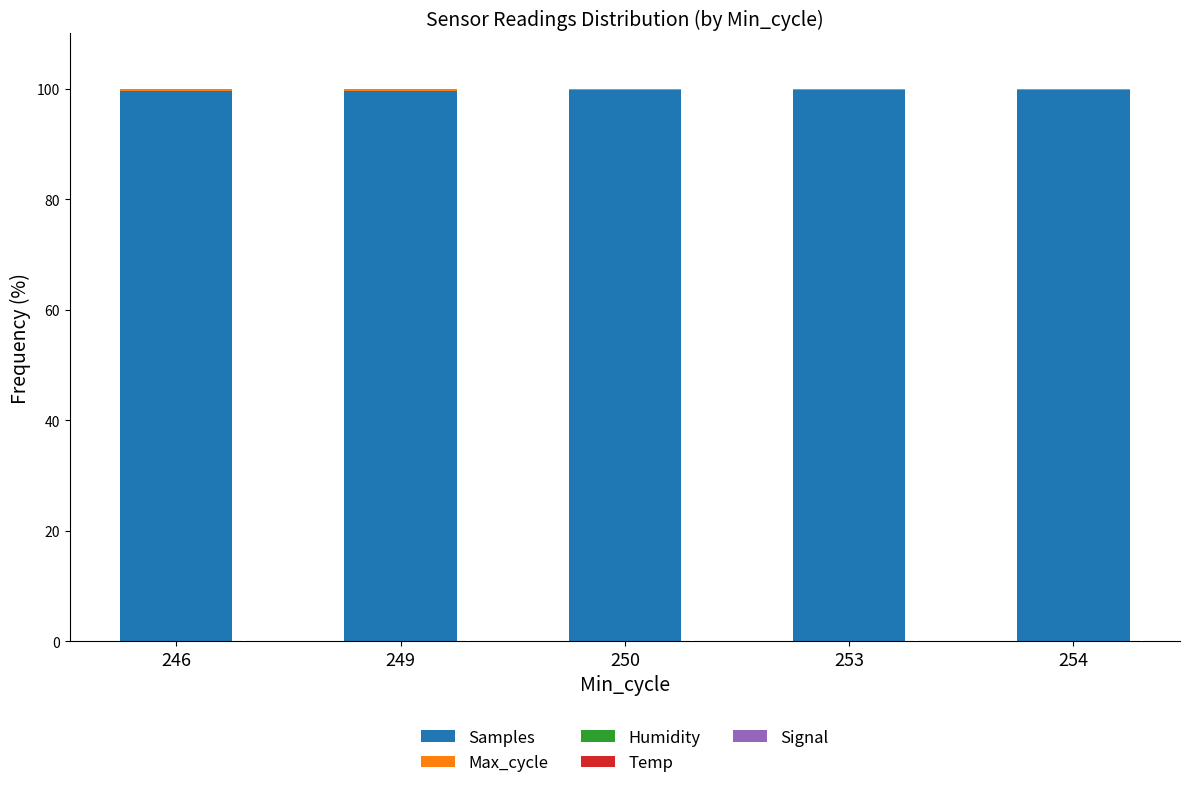

Reading left to right, list all the values displayed in this chart.

Samples: 99.7	99.5	99.7	99.8	99.8
Max_cycle: 0.3	0.5	0.3	0.2	0.2
Humidity: 0.0	0.0	0.0	0.0	0.0
Temp: 0.0	0.0	0.0	0.0	0.0
Signal: -0.0	-0.0	-0.0	-0.0	-0.0